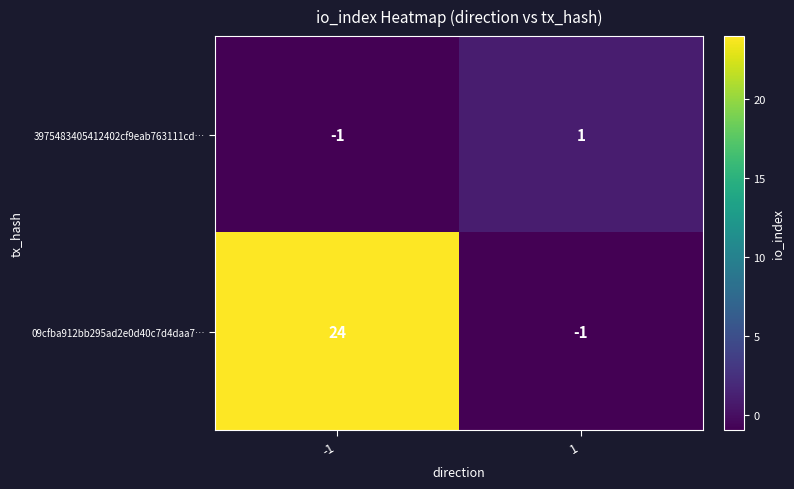

What is the difference between the highest and lowest values at -1?

25